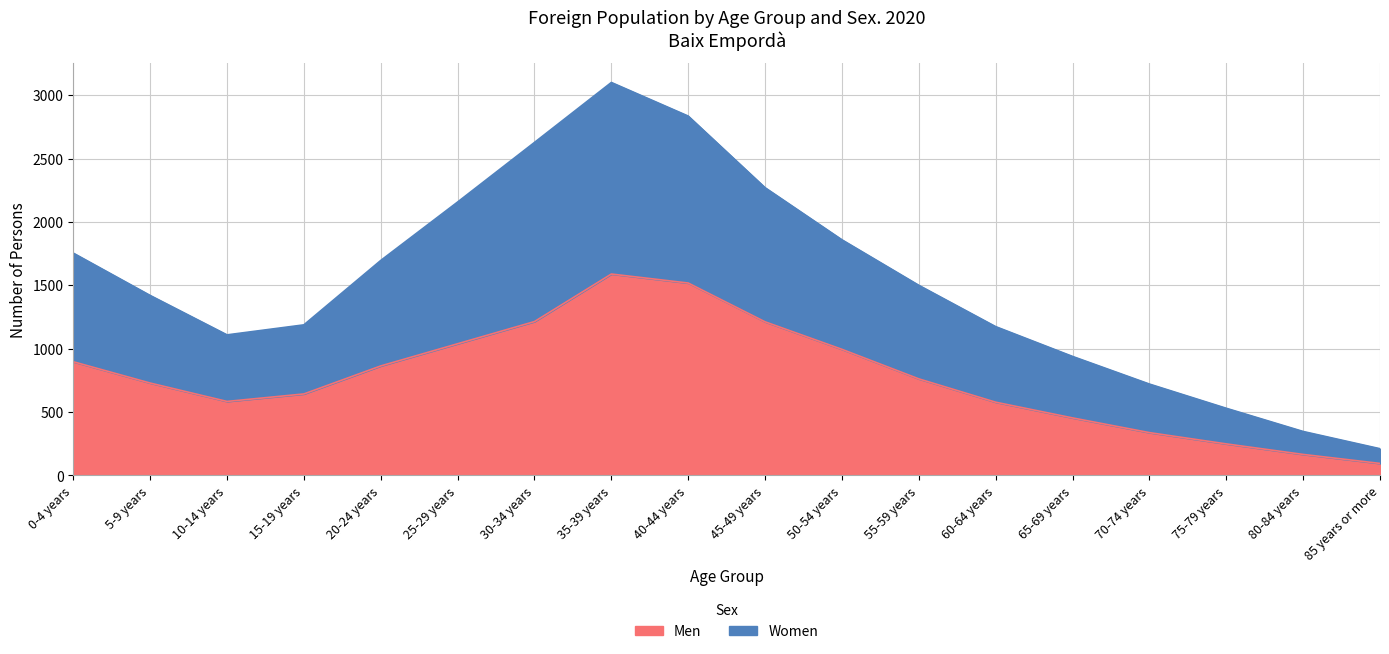

Which has a higher value, 65-69 years or 45-49 years?

45-49 years